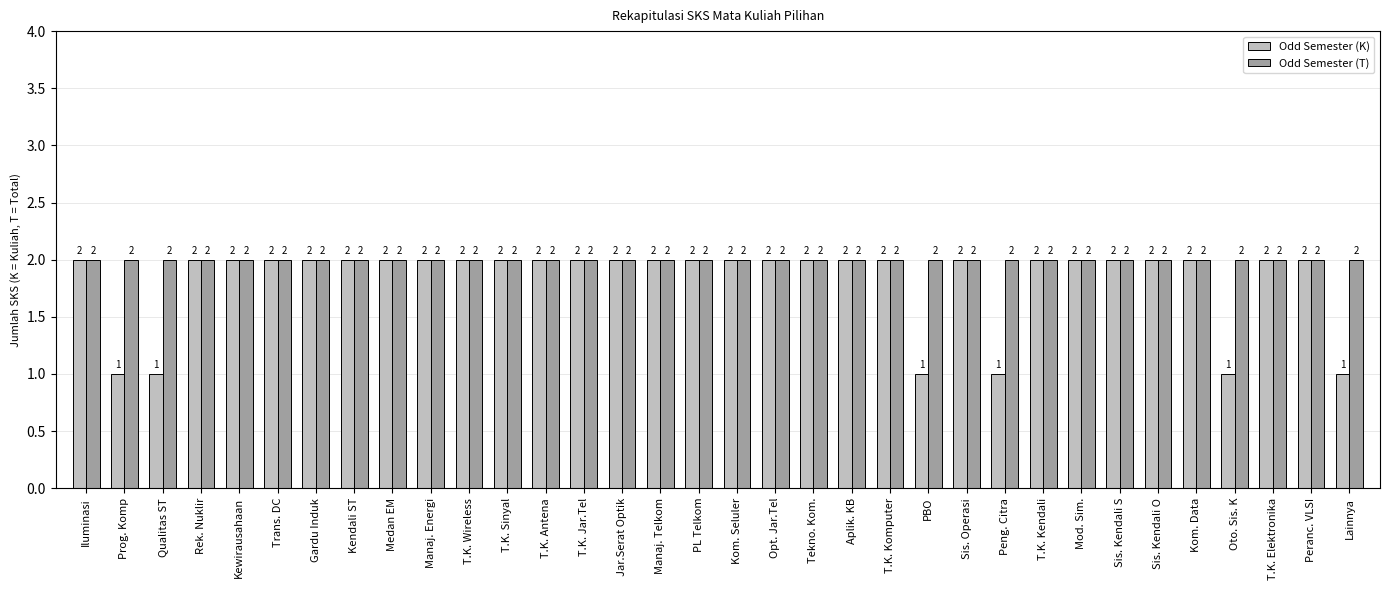

List the series in order of their overall mean, lowest first.

Odd Semester (K), Odd Semester (T)